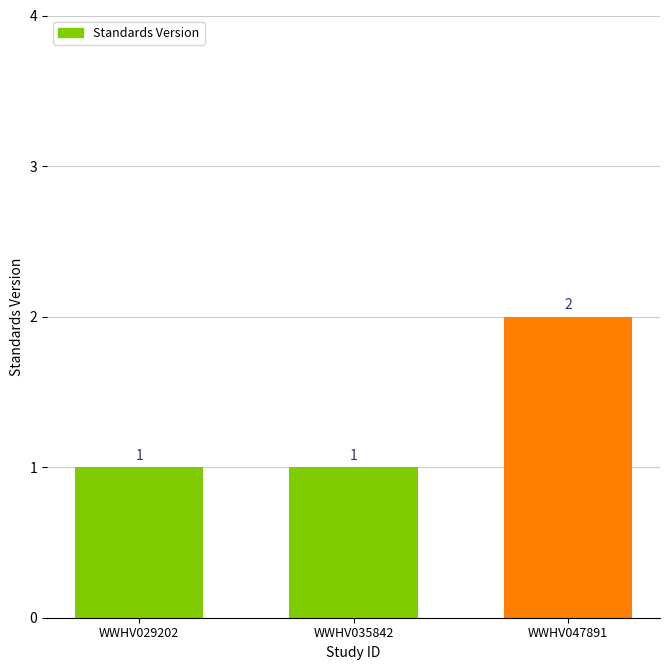

The value at WWHV029202 is 1. True or false?

True